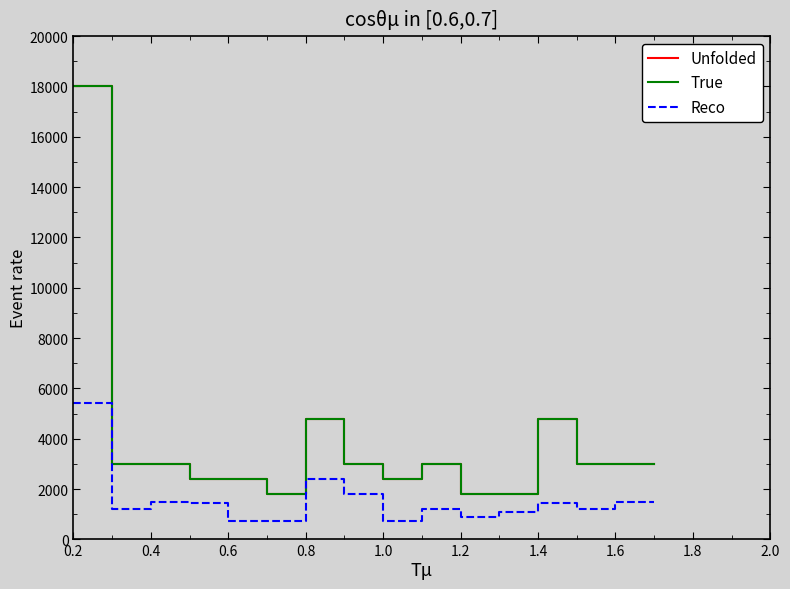

Rank the series at 1.8 from lowest to highest value.

Reco, Unfolded, True